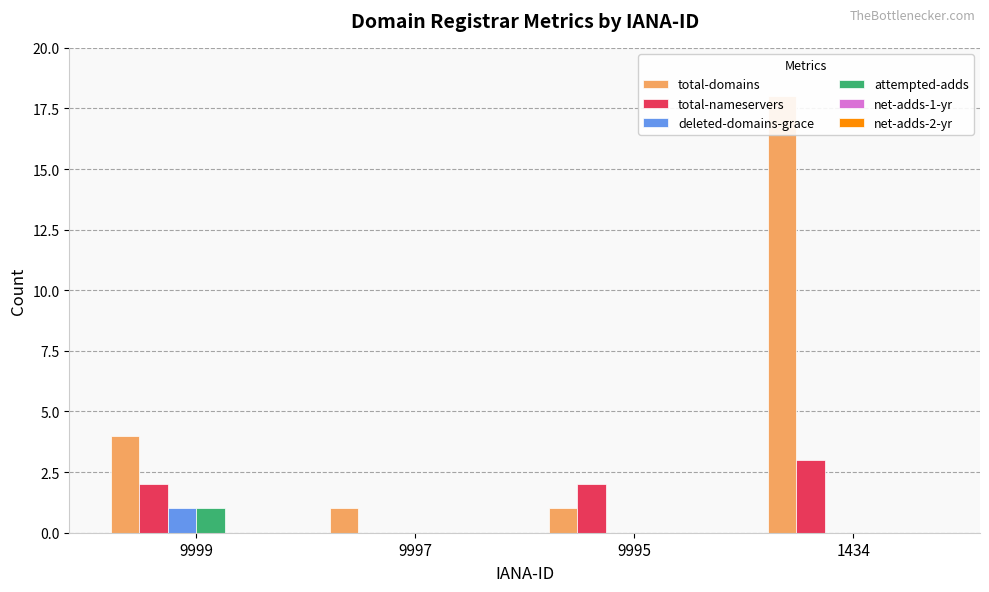

How many bars are there in each group?

6